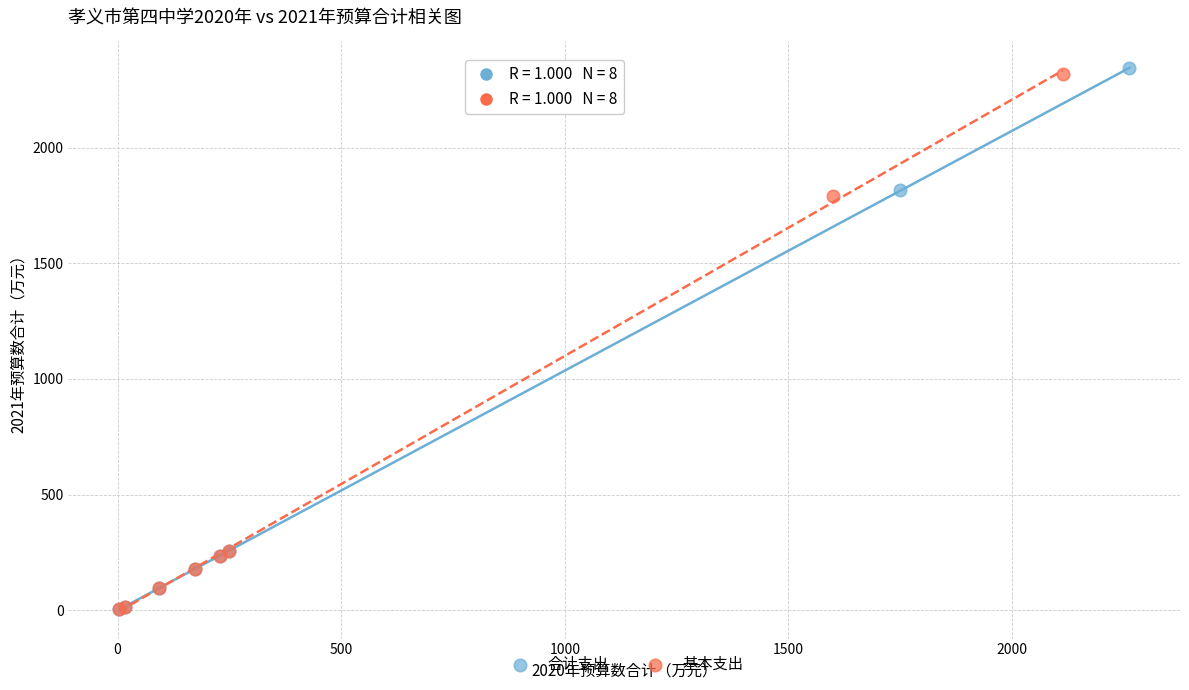

Which series contains the highest Y value?

合计支出